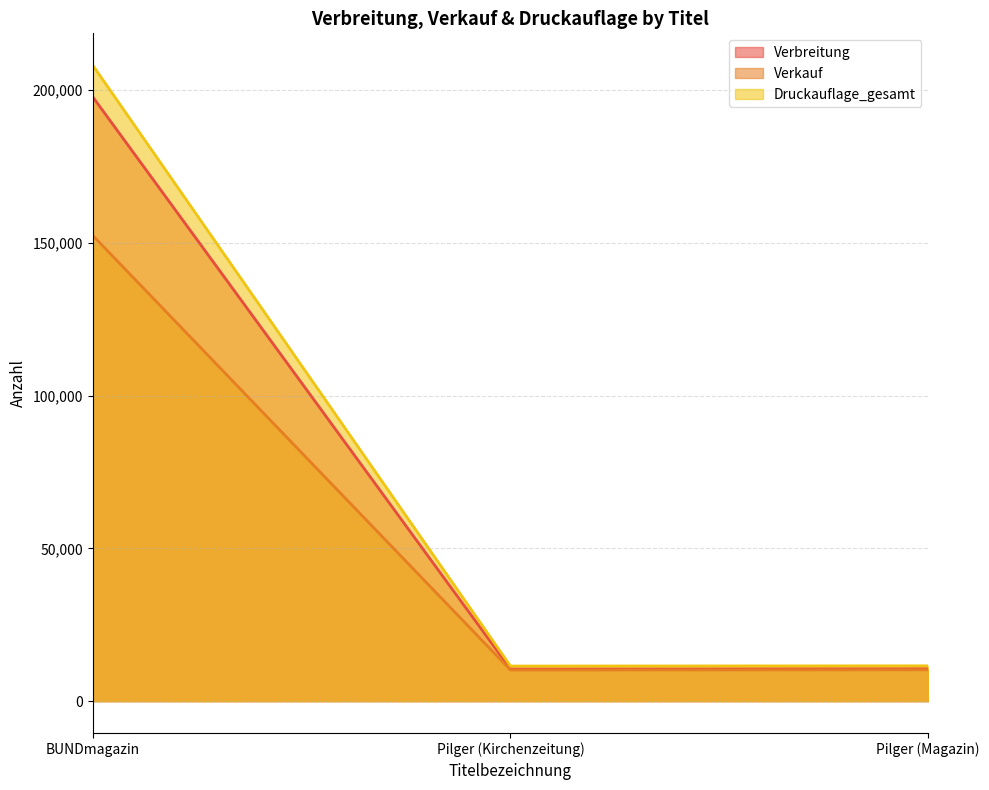

Which label corresponds to the smallest value in the chart?

Pilger (Kirchenzeitung)